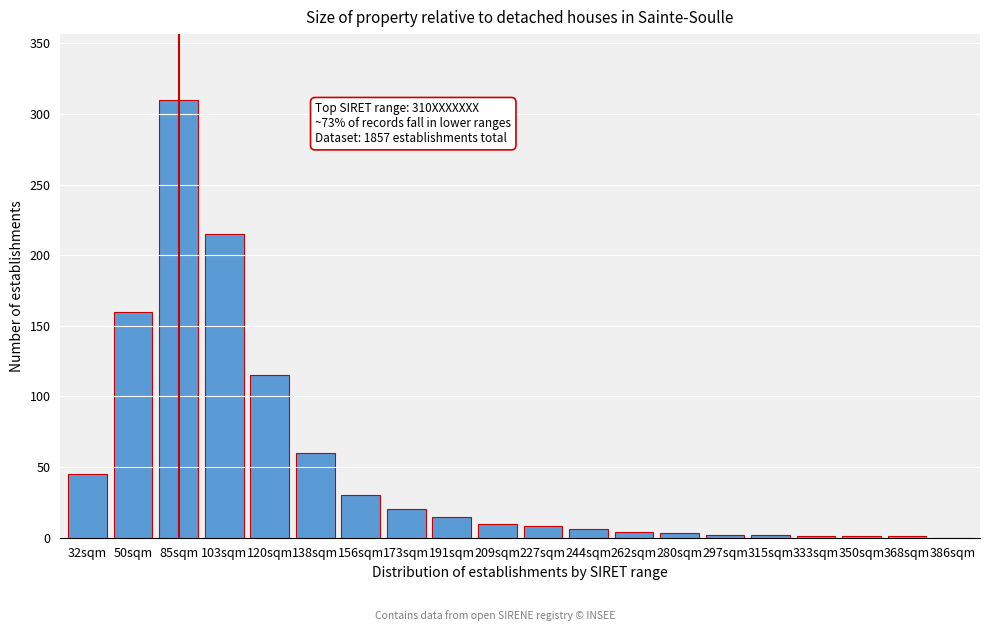

At which label is the value closest to 155?

50sqm